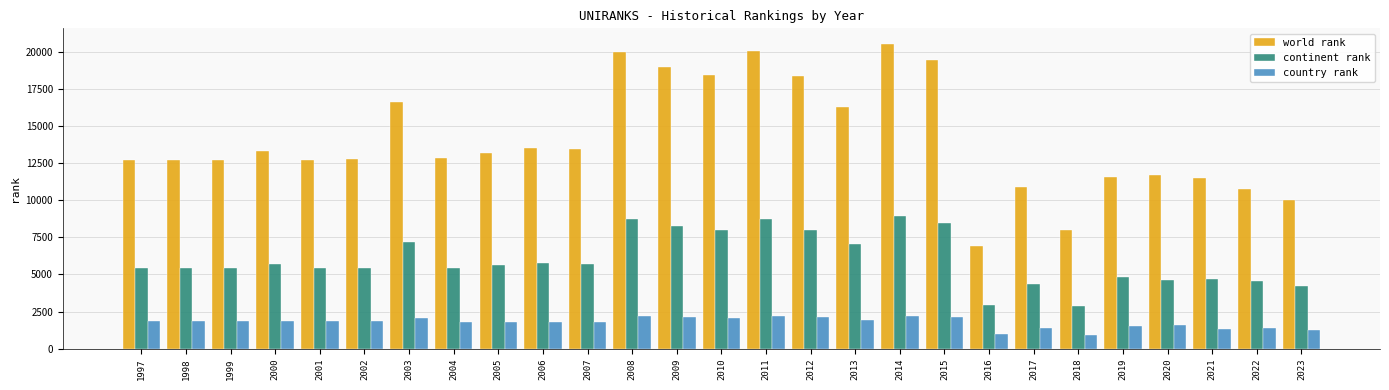

What is the difference between the second highest and second lowest values in the continent rank series?

5799